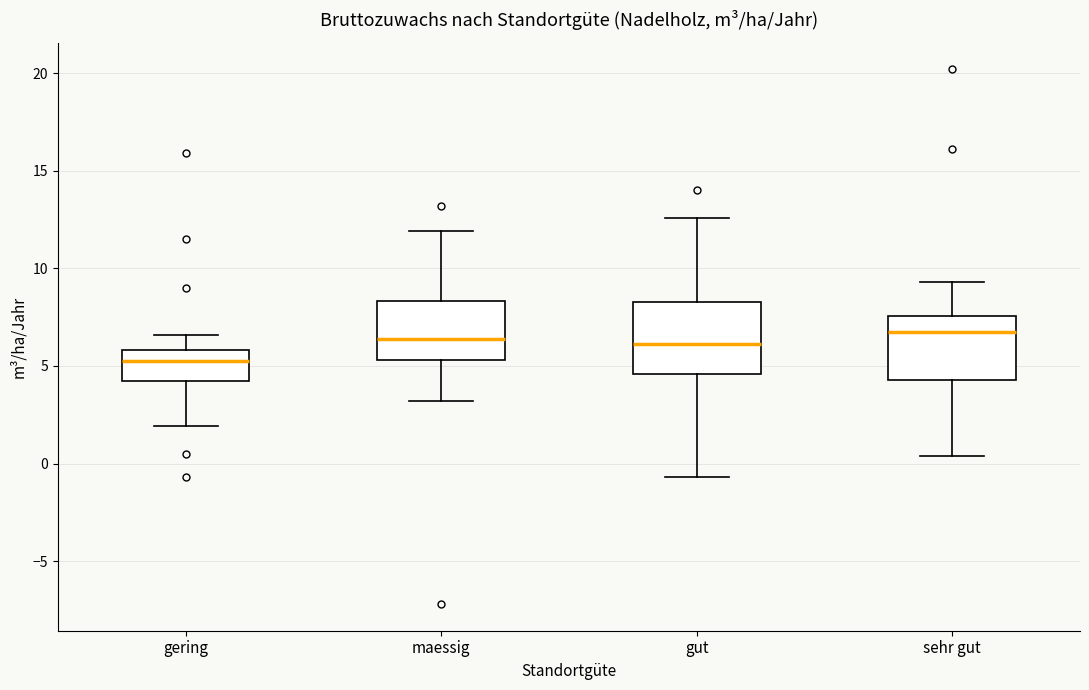

Reading left to right, transcribe this box plot: for each box, give where its median line is, the range the box spans, and where its two whiskers end, as read against the y-axis. The values are not printed on the chart, so give them approximately, as read against the axis.

gering: median 5.5, box 4.0 to 6.0, whiskers 2.0 to 6.5
maessig: median 6.5, box 5.5 to 8.5, whiskers 3.0 to 12.0
gut: median 6.0, box 4.5 to 8.5, whiskers -0.5 to 12.5
sehr gut: median 7.0, box 4.5 to 7.5, whiskers 0.5 to 9.5